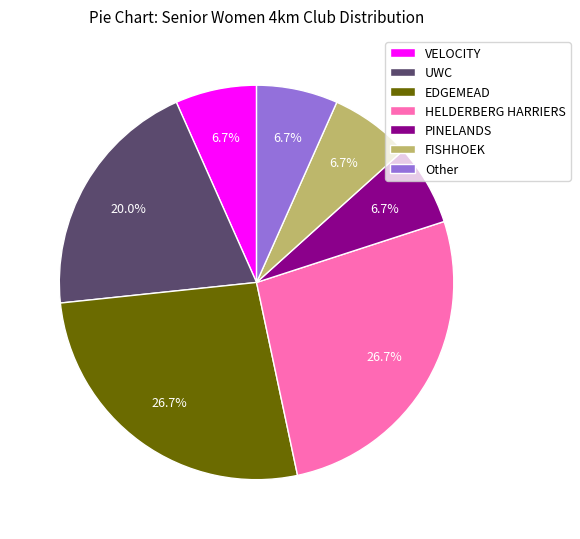

What percentage is the FISHHOEK slice, to the nearest percent?

7%